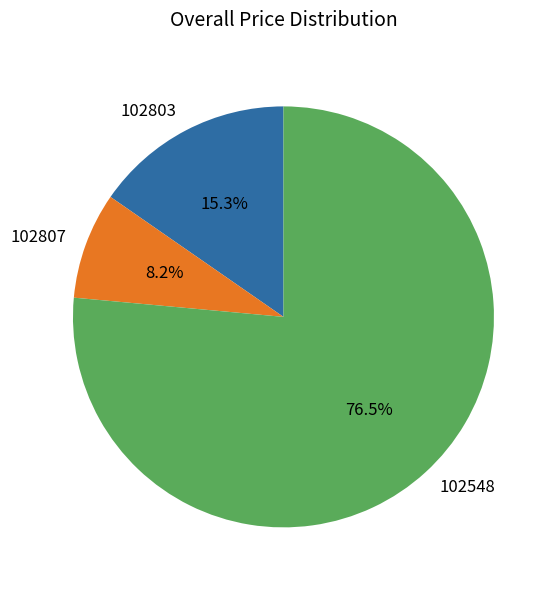

Which slice is the smallest?

102807